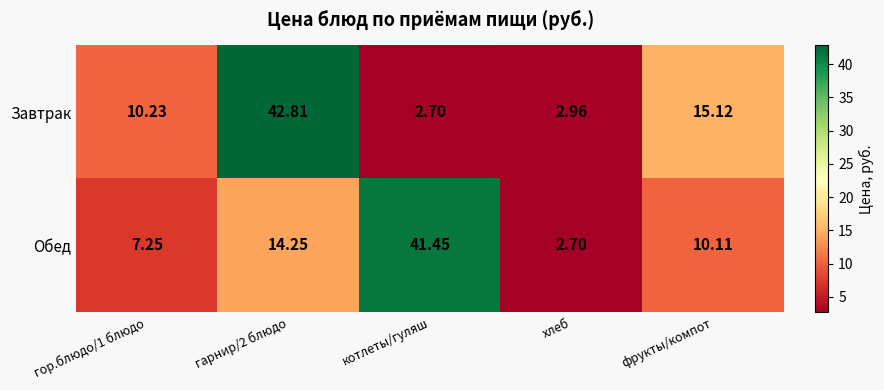

Is the value of Обед at гор.блюдо/1 блюдо greater than the value of Завтрак at котлеты/гуляш?

Yes